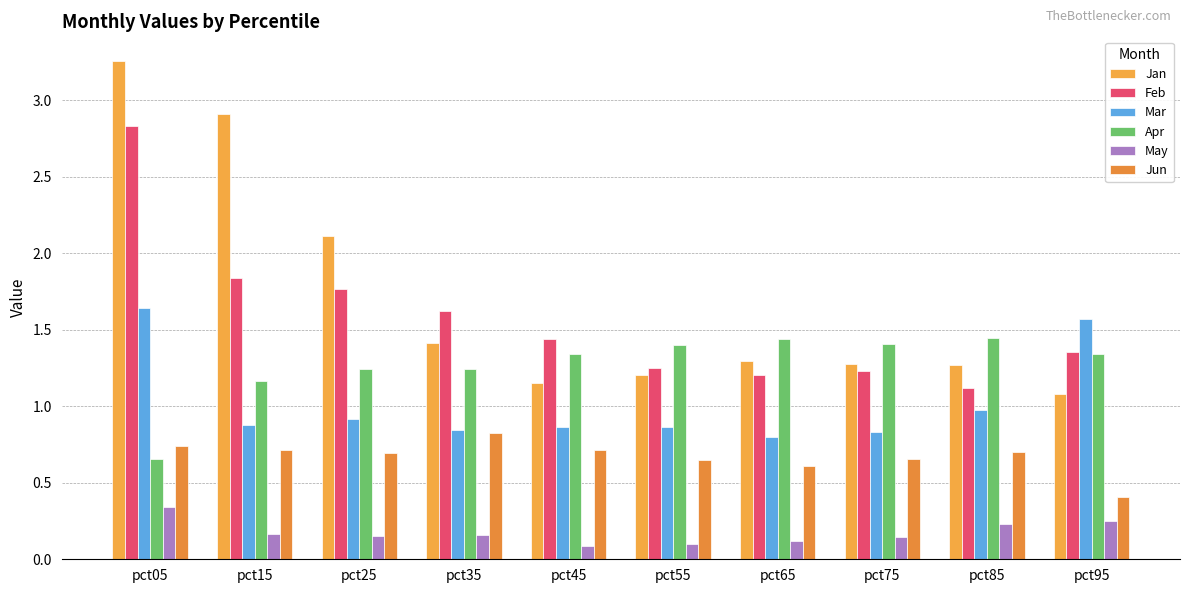

The Apr series shows 1.4 at pct85. True or false?

True